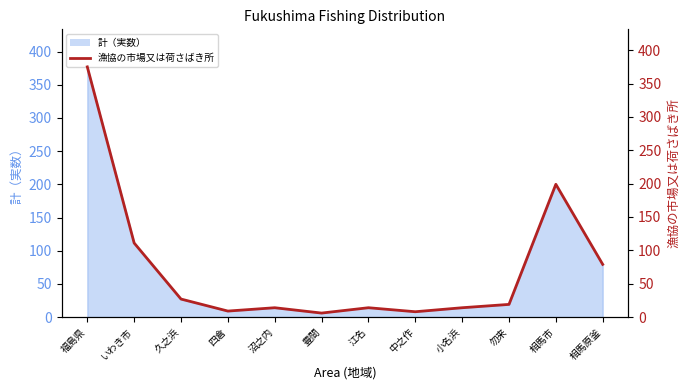

What is the sum of all values?

875